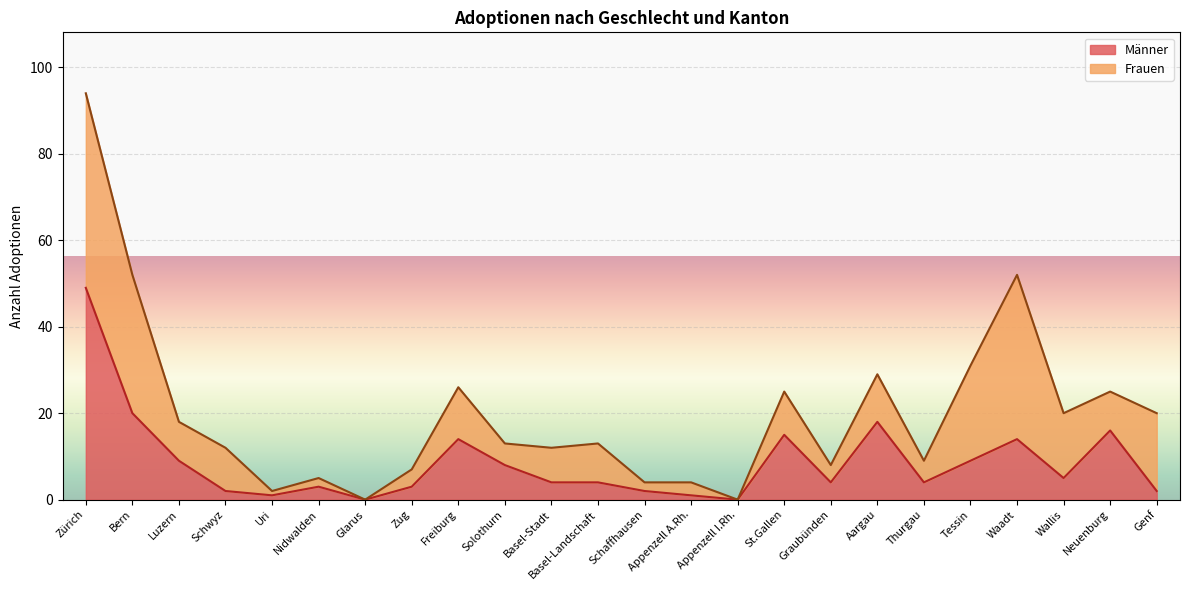

Rank the categories by value from lowest to highest.

Glarus, Appenzell I.Rh., Uri, Appenzell A.Rh., Schwyz, Schaffhausen, Genf, Nidwalden, Zug, Basel-Stadt, Basel-Landschaft, Graubünden, Thurgau, Wallis, Solothurn, Luzern, Tessin, Freiburg, Waadt, St.Gallen, Neuenburg, Aargau, Bern, Zürich